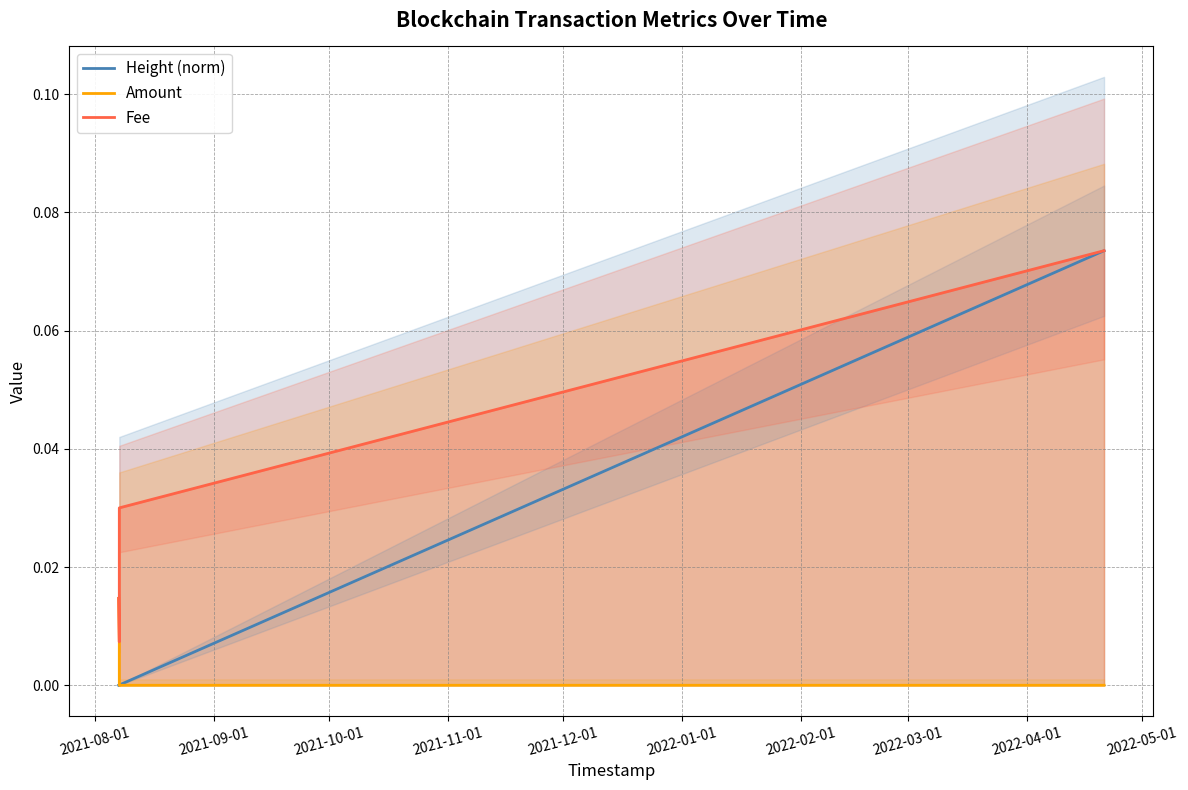

Which has a higher value, 2021-08-01 or 2021-10-01?

2021-10-01